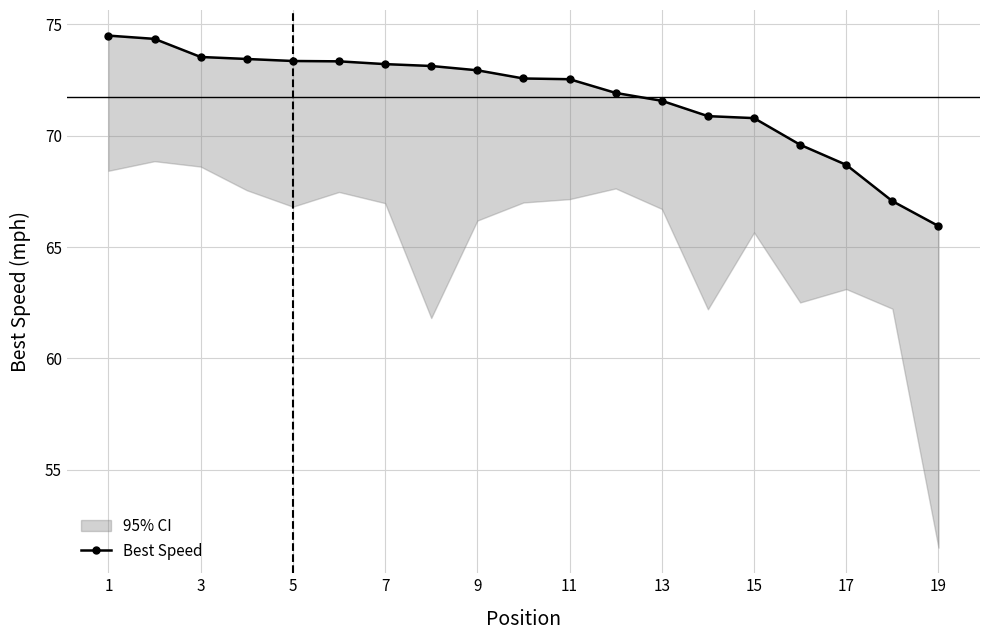

How many lines are shown in the chart?

1